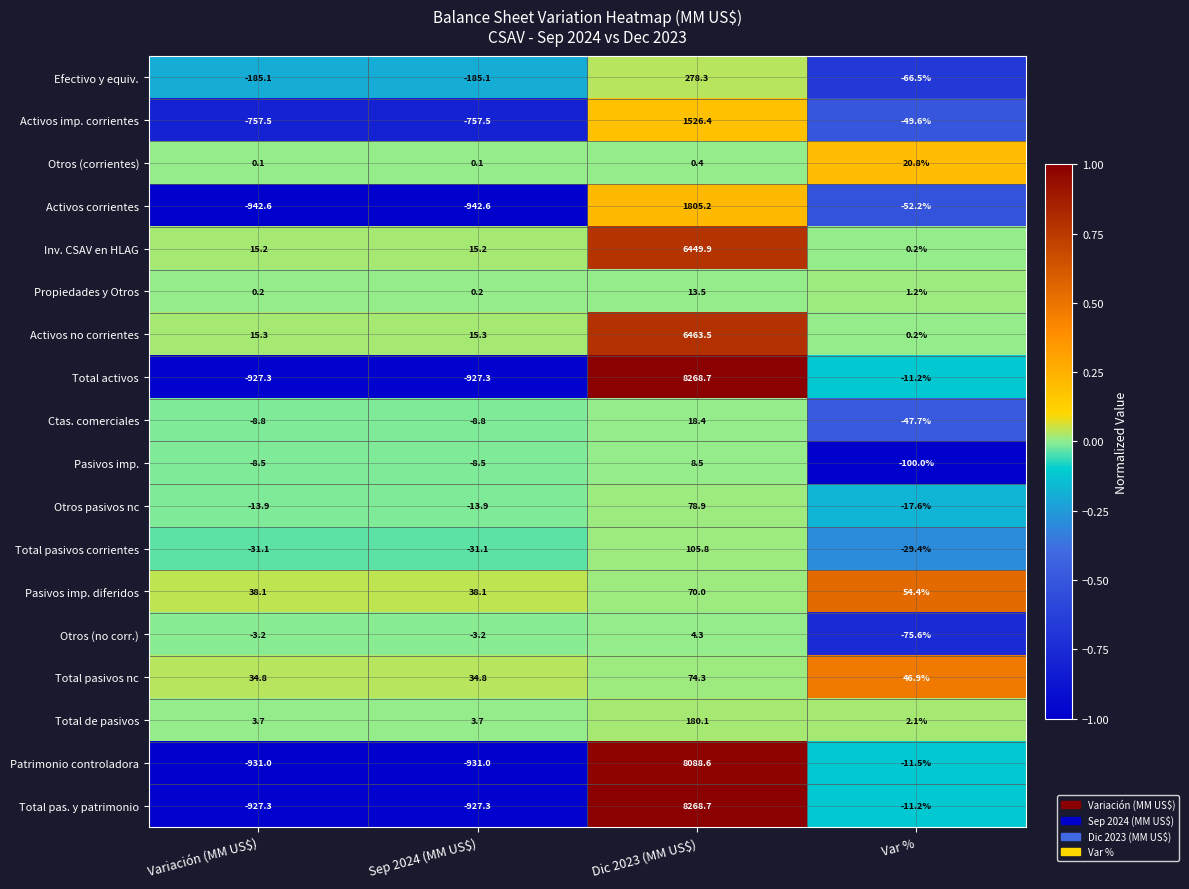

What is the difference between the highest and lowest values at Var %?

154.4